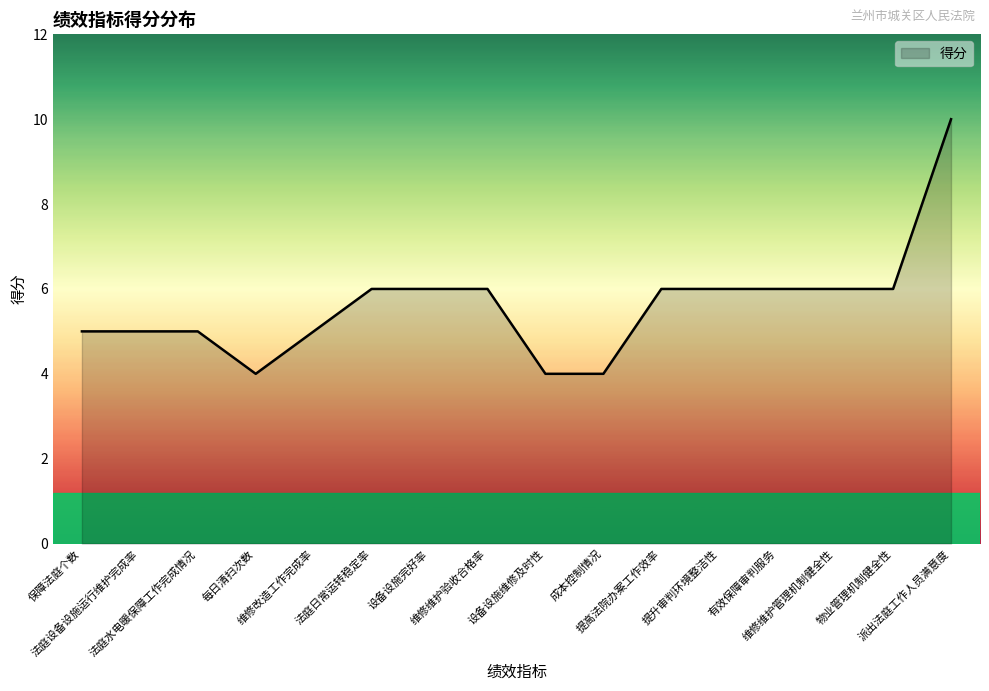

What is the difference between the maximum and minimum values?

6